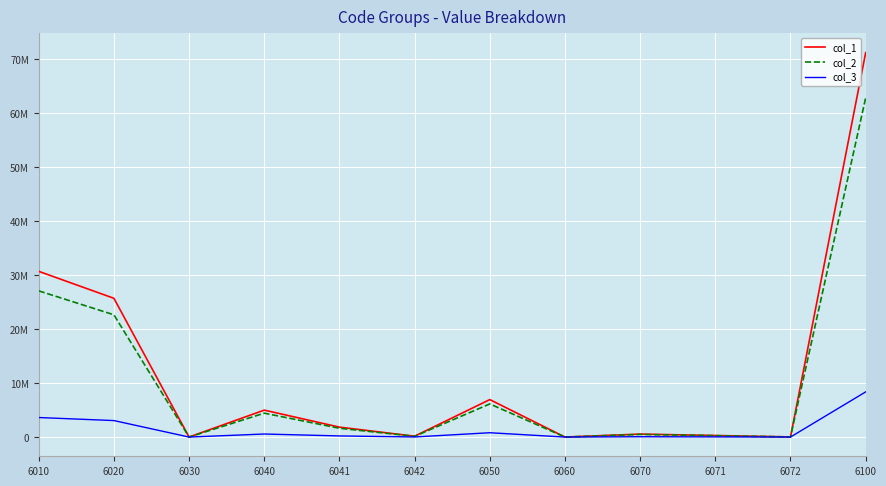

Is this an area chart (filled region under the line)?

No